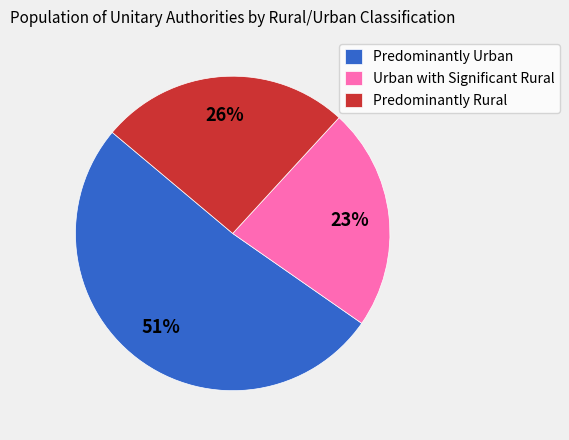

To the nearest percent, what portion does Predominantly Urban represent?

51%